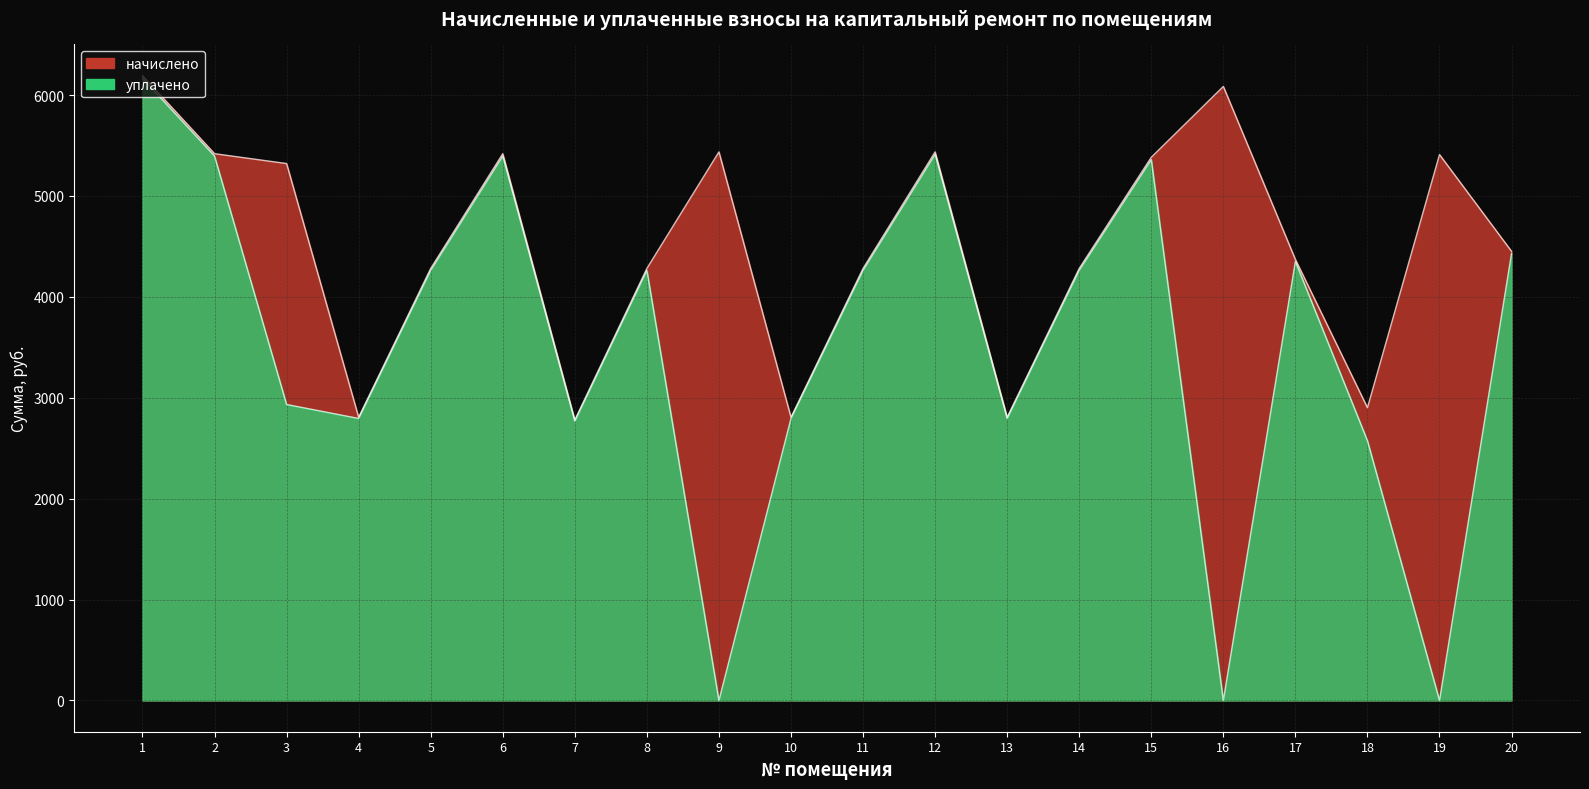

In начислено, how many points are lower than both neighbors (excluding endpoints)?

5